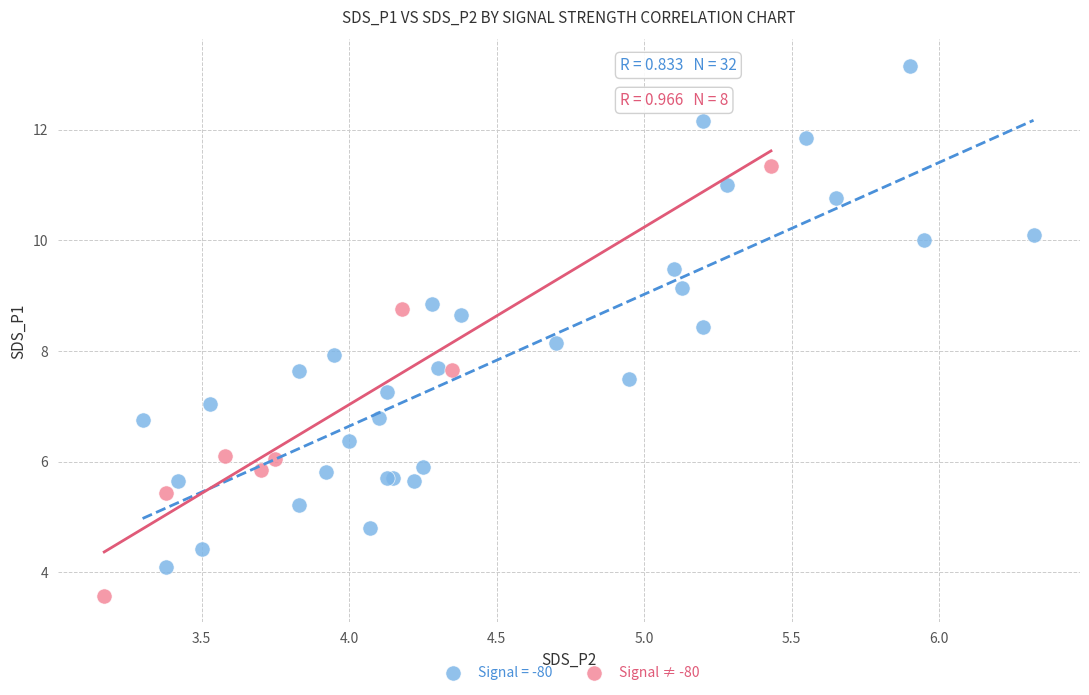

Which series has the largest Y range (max minus min)?

Signal = -80